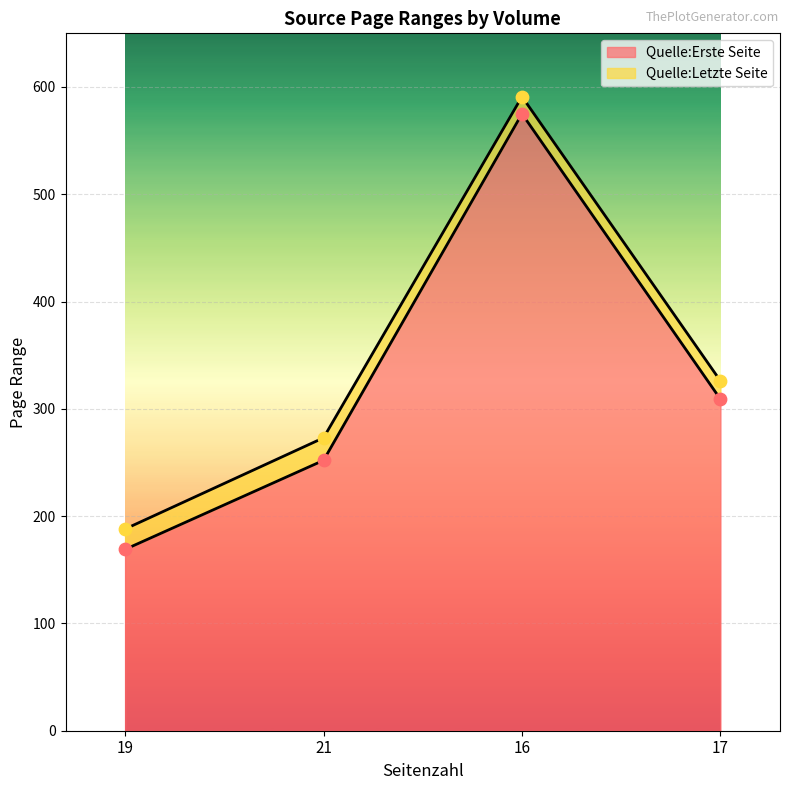

Which series has the widest spread of Y values?

Quelle:Erste Seite